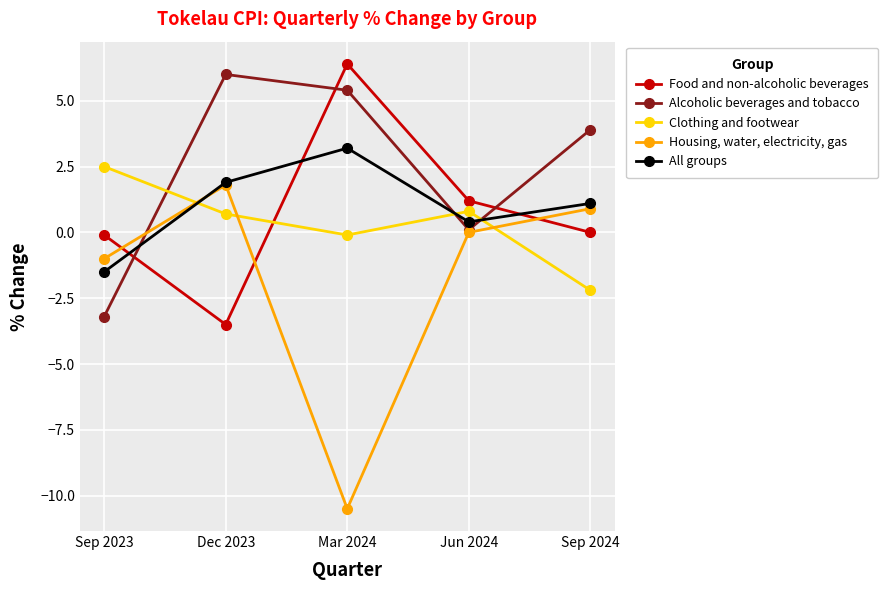

What is the total value across all series at Dec 2023?

6.9